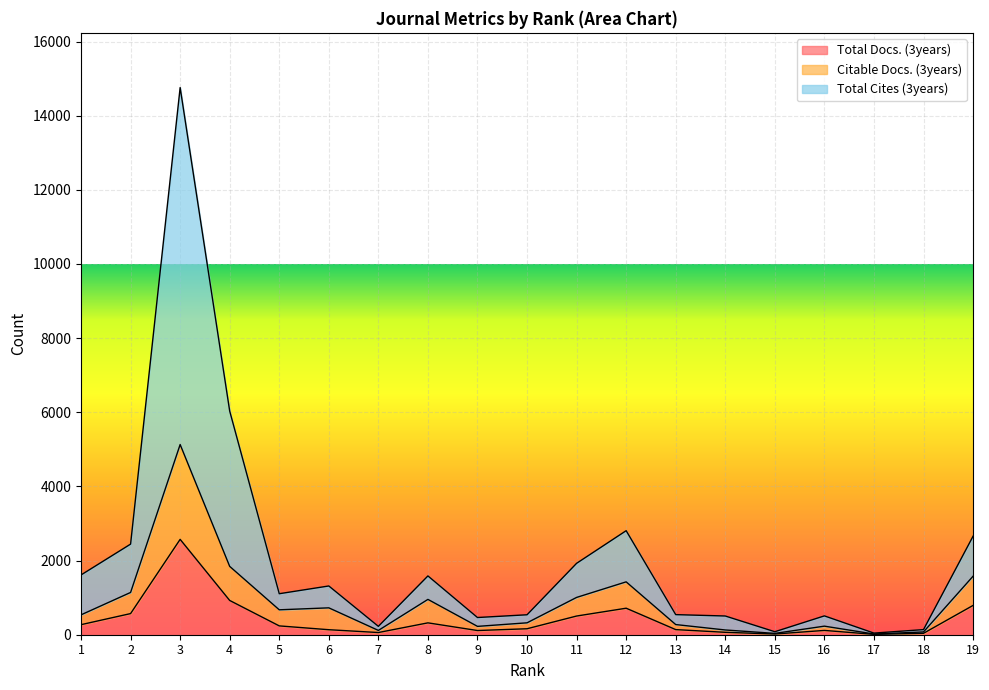

At which category does the chart reach its minimum across all series?

17